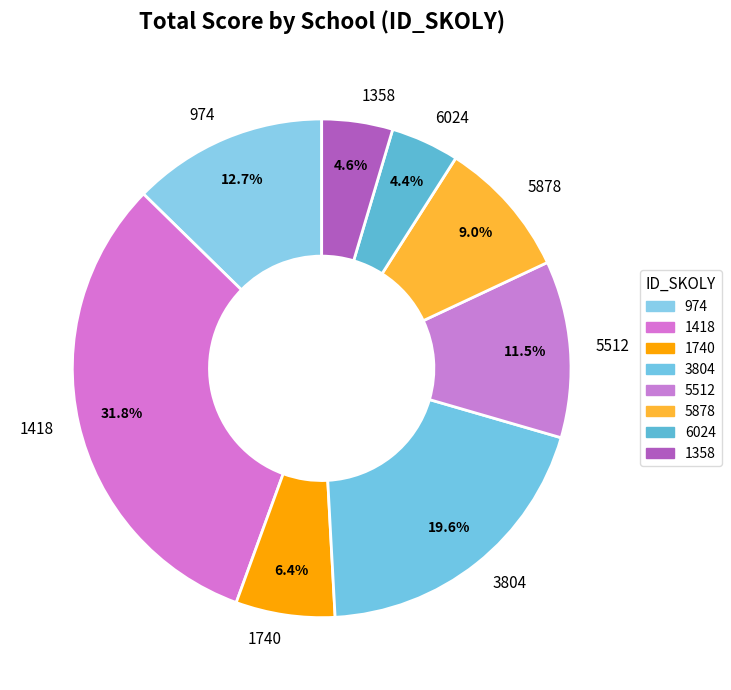

What portion of the pie excludes 3804?

80.4%